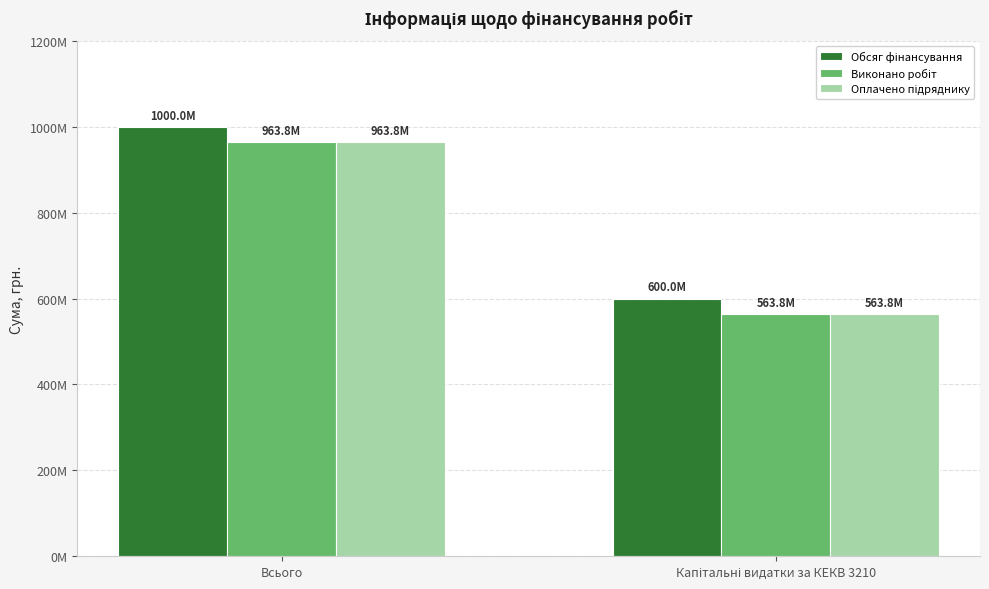

Are the bars horizontal?

No